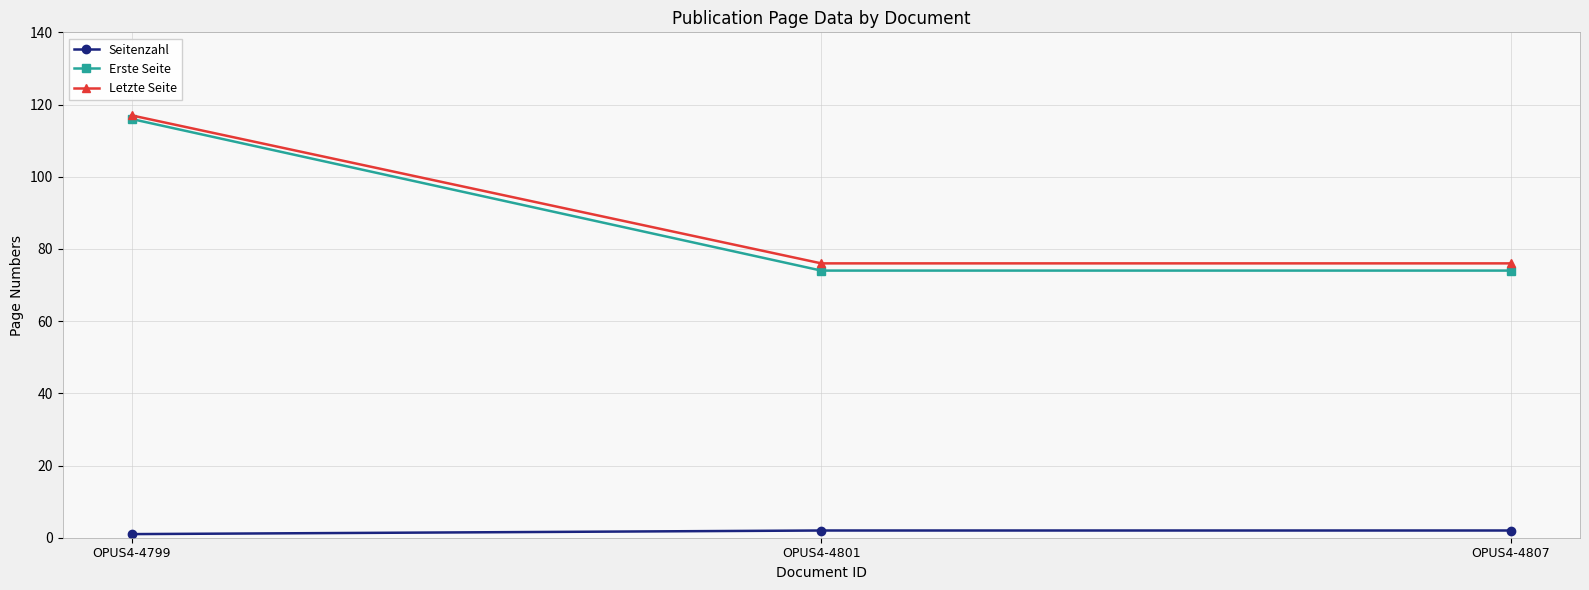

Which series changed the most between OPUS4-4799 and OPUS4-4807?

Erste Seite